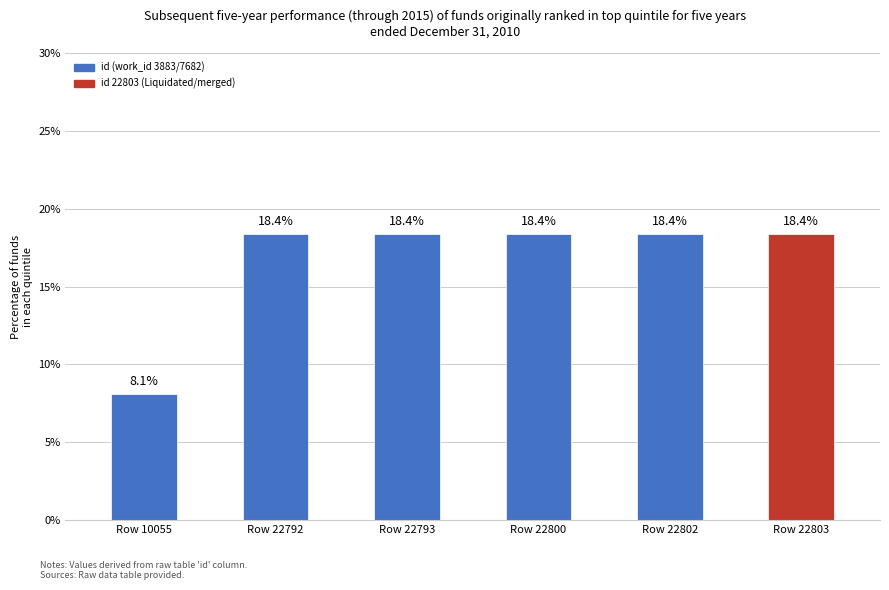

How many bars are there in total?

6